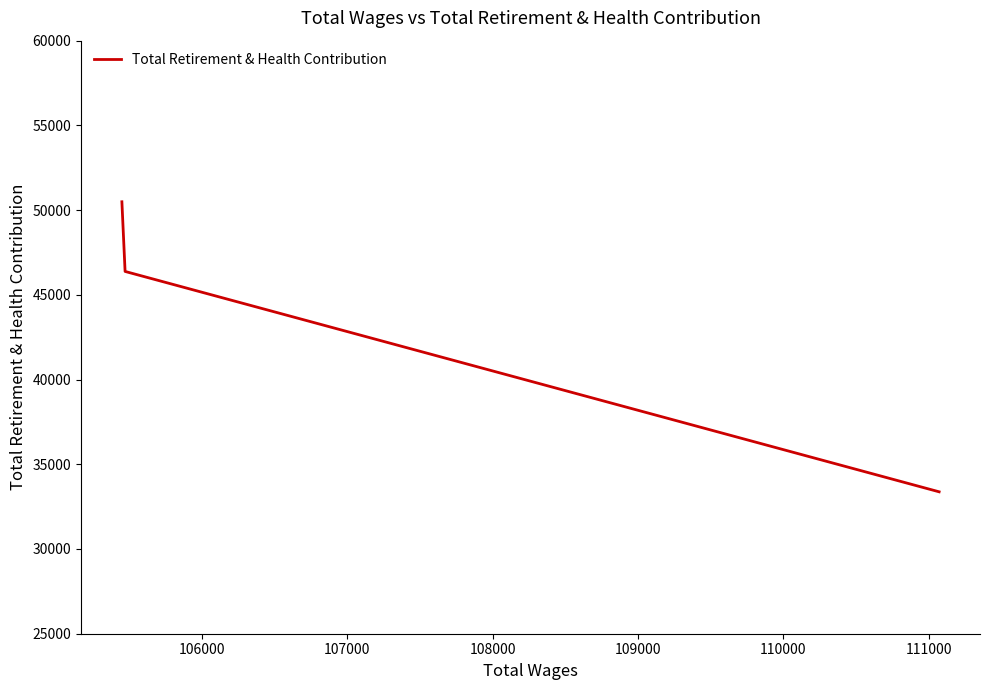

How many lines are shown in the chart?

1